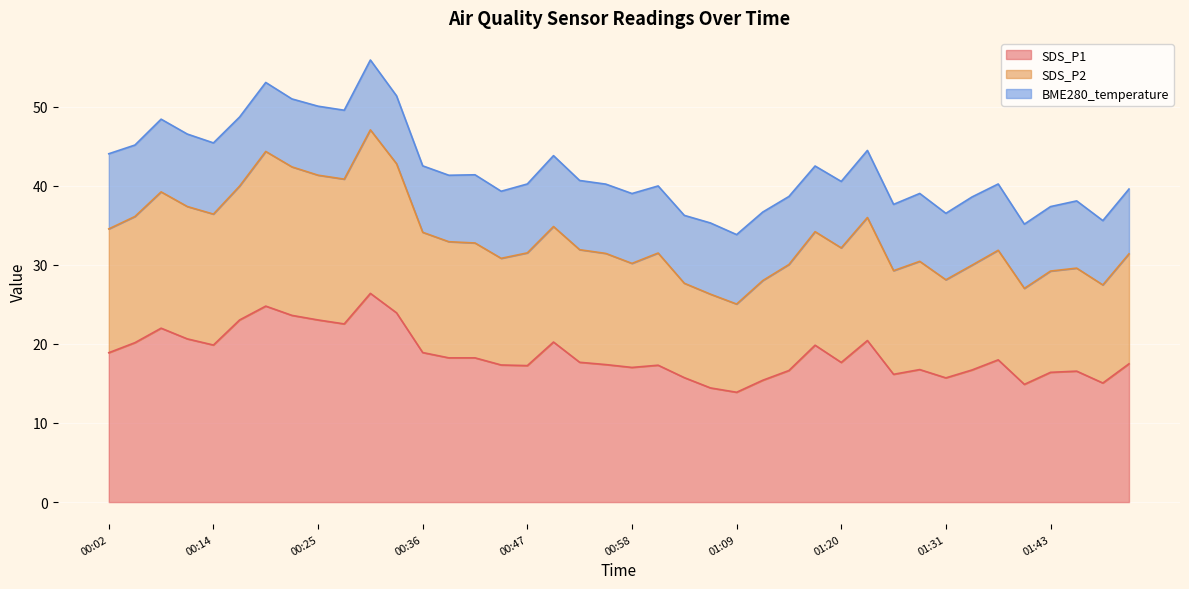

At which category is the sum across all series the highest?

00:30